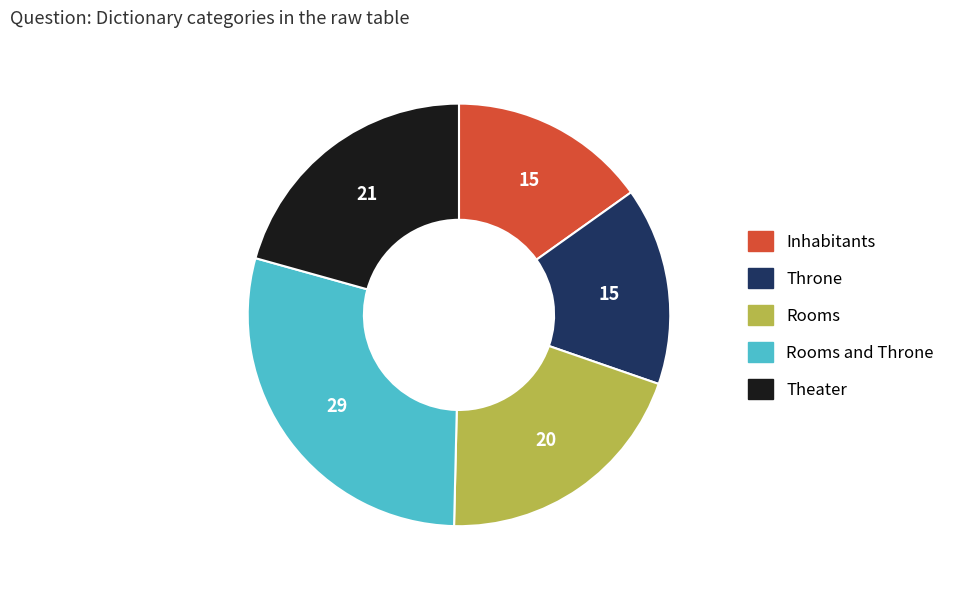

Is there any slice that represents more than half of the pie?

No